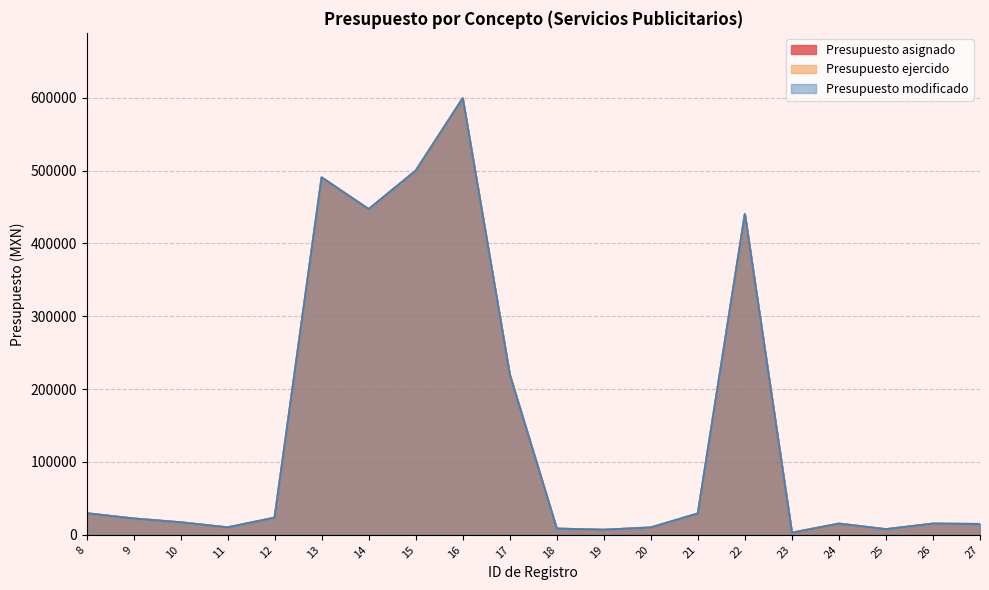

Which has a higher value, 14 or 16?

16